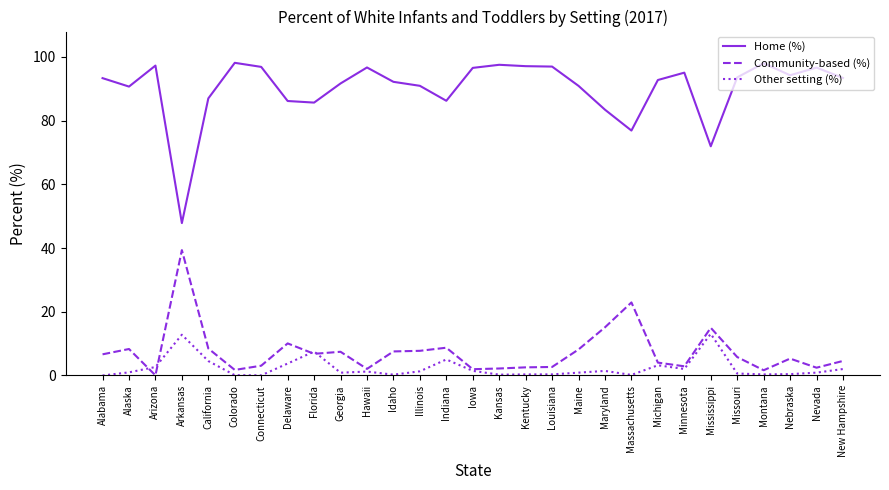

What is the difference between the maximum and second lowest values in the Other setting (%) series?

13.0